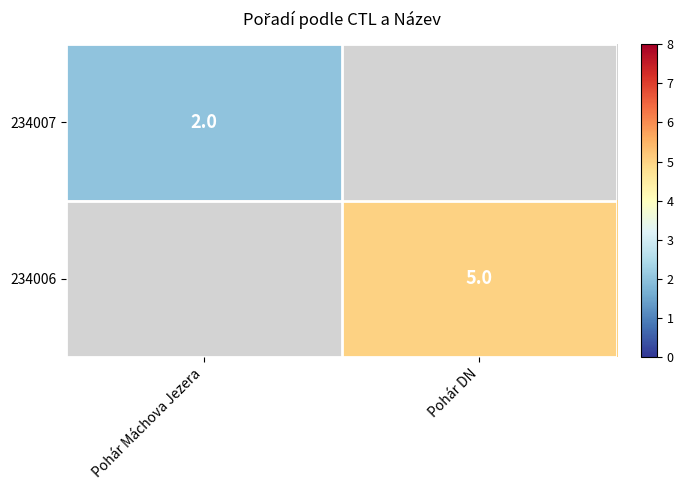

How many distinct data groups are displayed?

2